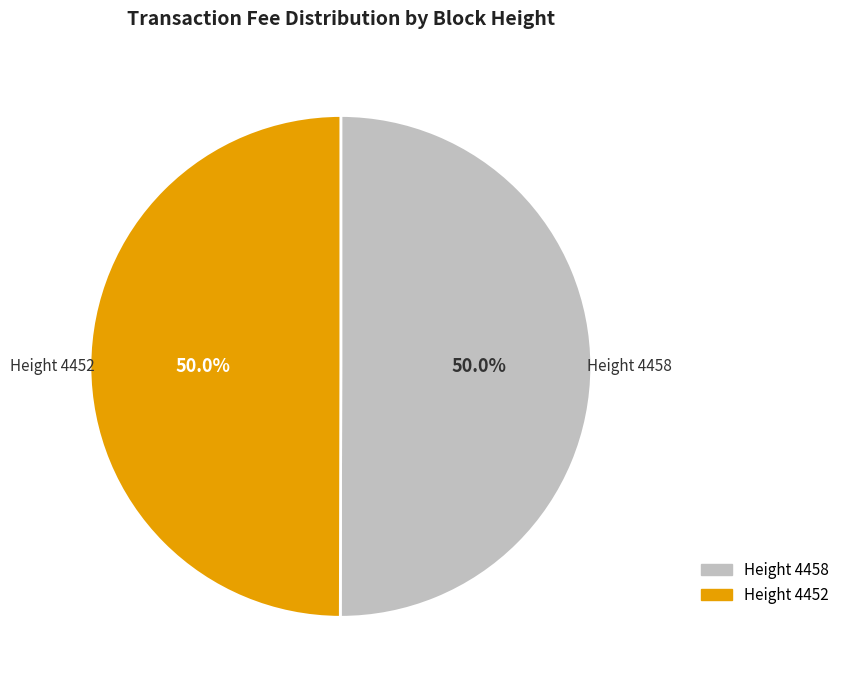

Which slice represents more than half of the pie?

4458